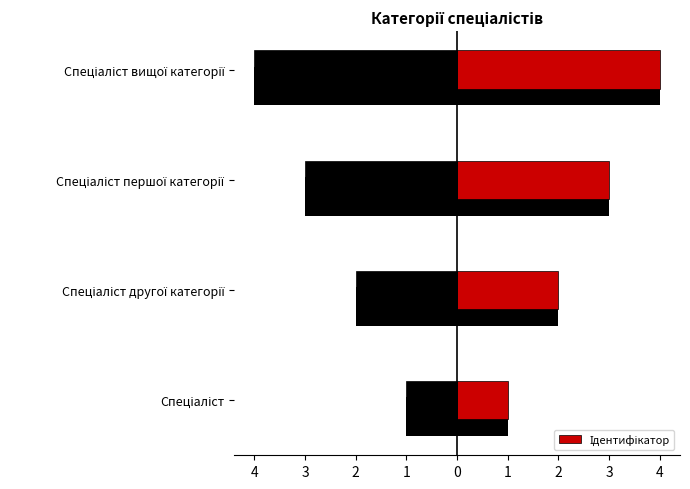

Does the chart contain any negative values?

No